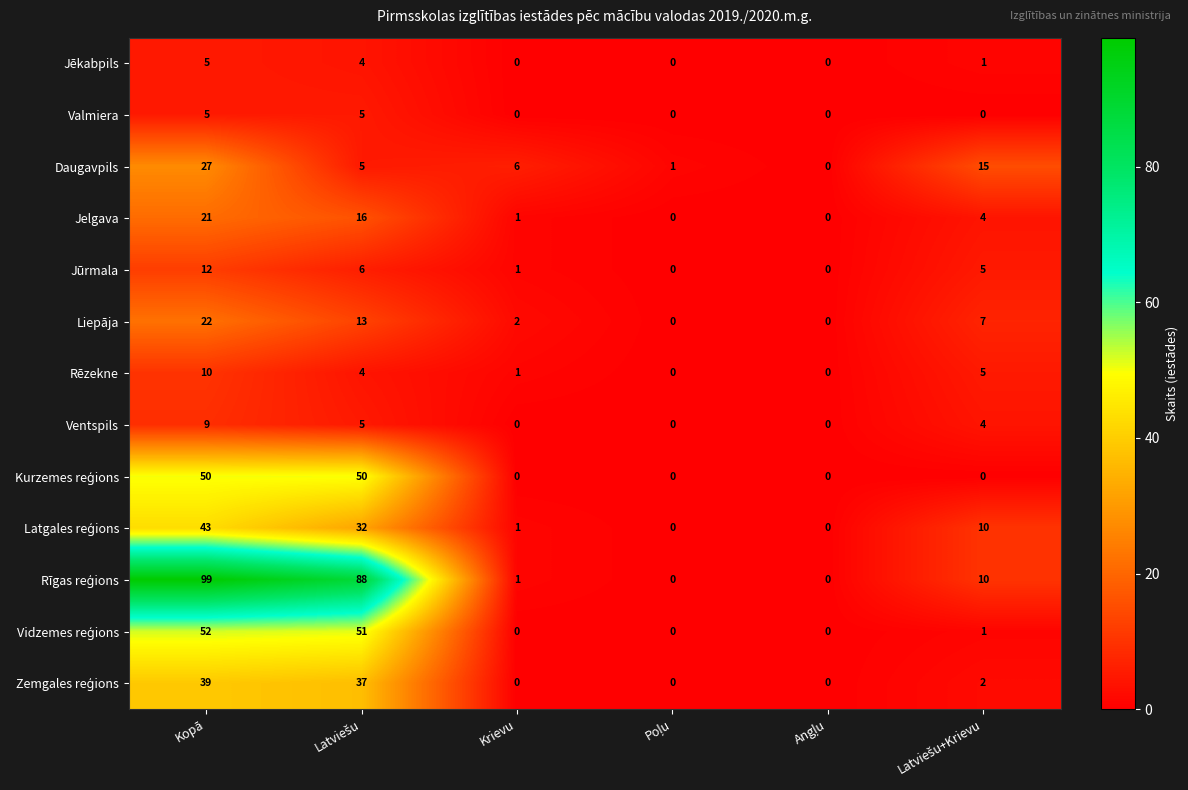

At which category is the sum across all series the highest?

Kopā